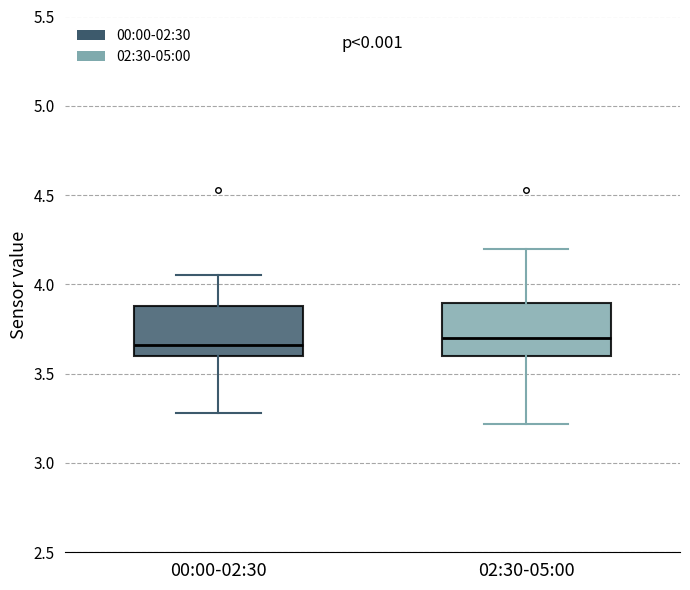

Reading left to right, read every box against the y-axis: the position of its median line, the range the box covers, and the ends of its whiskers. The values are not printed on the chart, so give them approximately, as read against the axis.

00:00-02:30: median 3.65, box 3.60 to 3.90, whiskers 3.30 to 4.05
02:30-05:00: median 3.70, box 3.60 to 3.90, whiskers 3.20 to 4.20